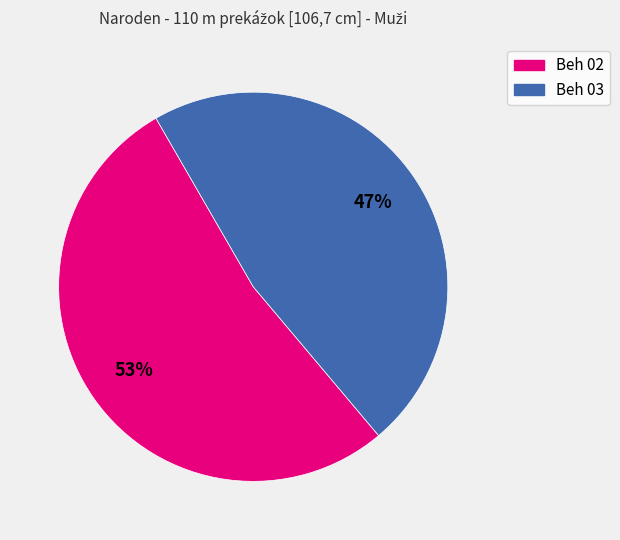

Is it true that Beh 02 is 60% of the pie?

False